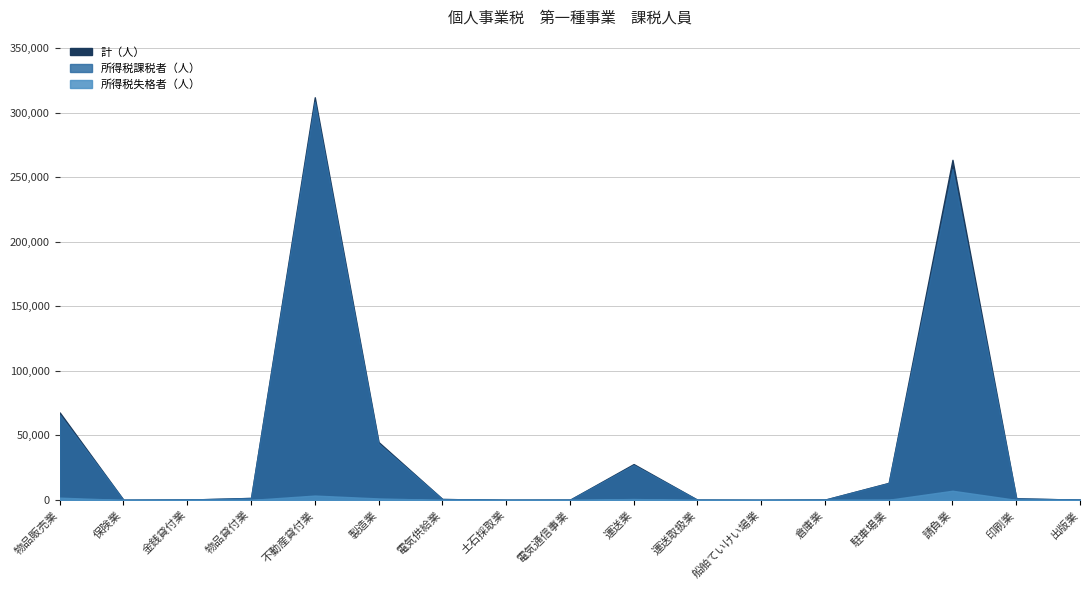

What position from the left is 電気供給業?

7